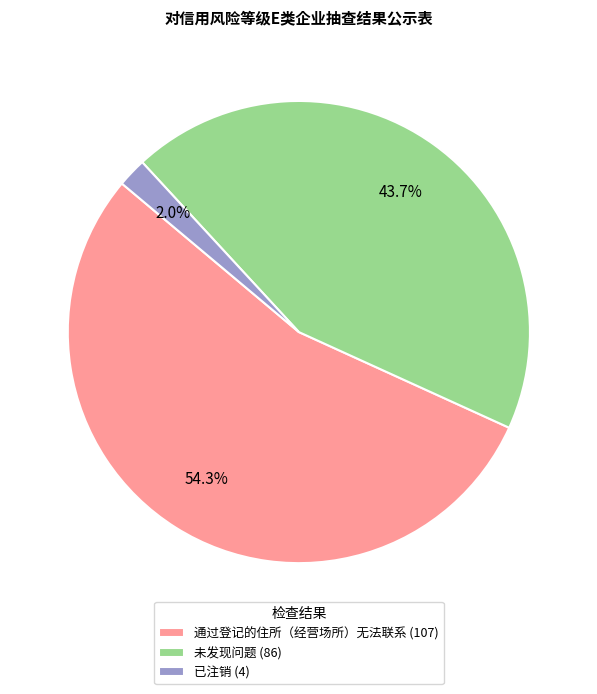

How much of the chart is everything except 通过登记的住所（经营场所）无法联系?

45.7%